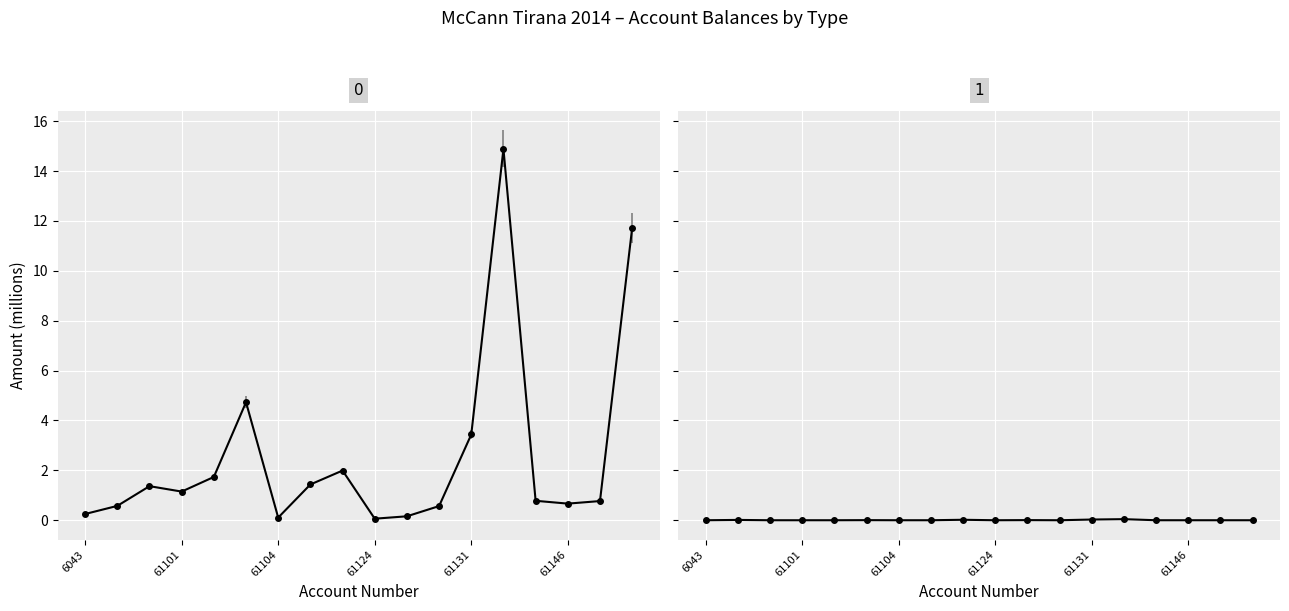

The value of Undeductible at 61148 is 0.0. True or false?

False